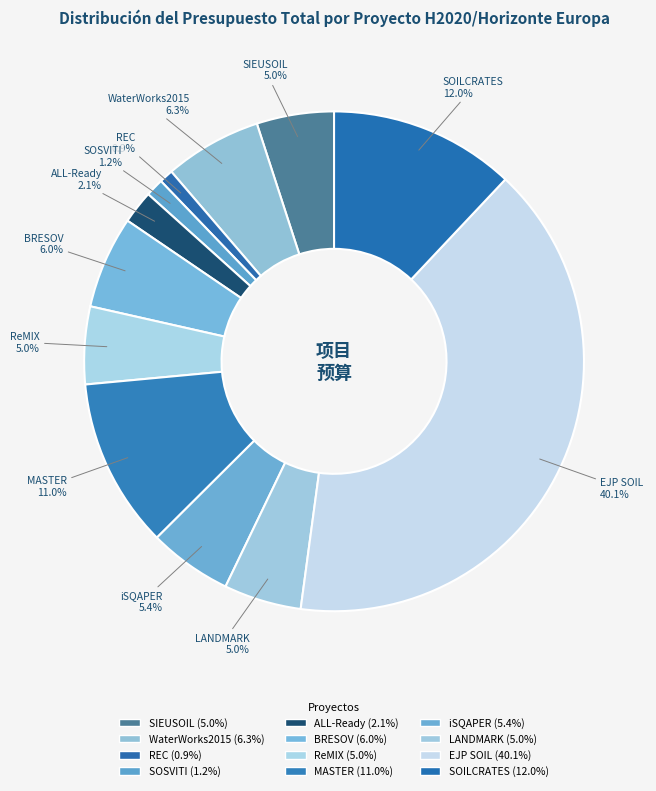

Count the number of slices in the pie.

12